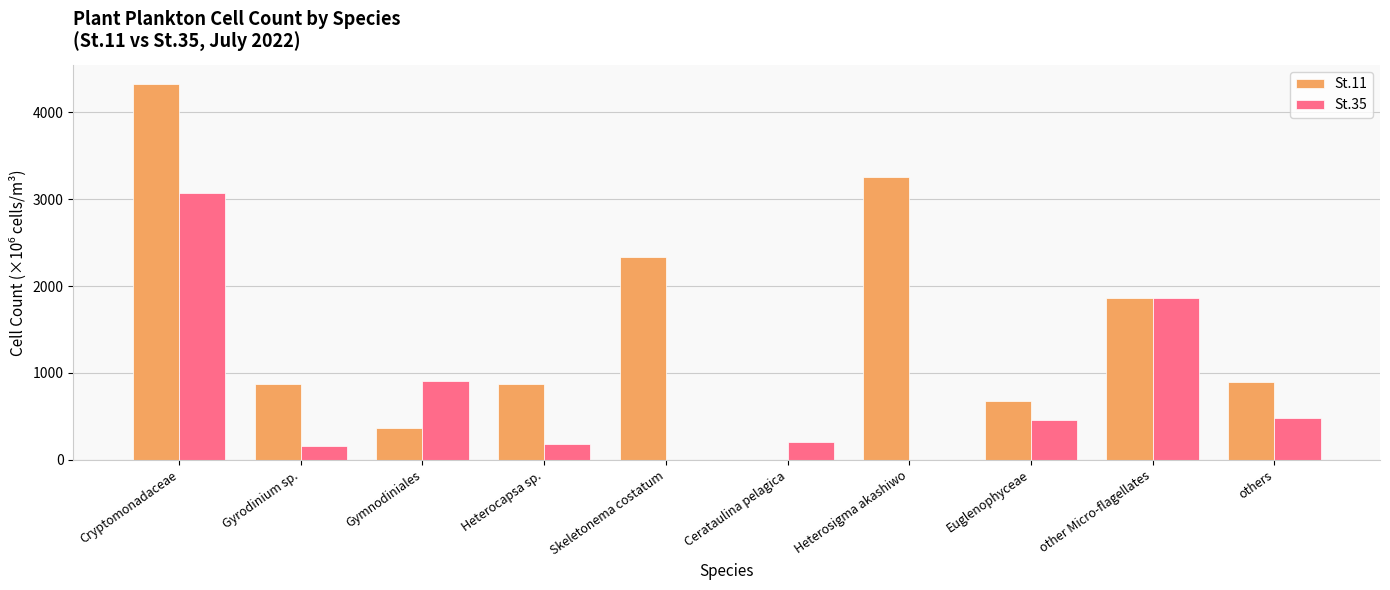

Which series has the widest spread of values?

St.11